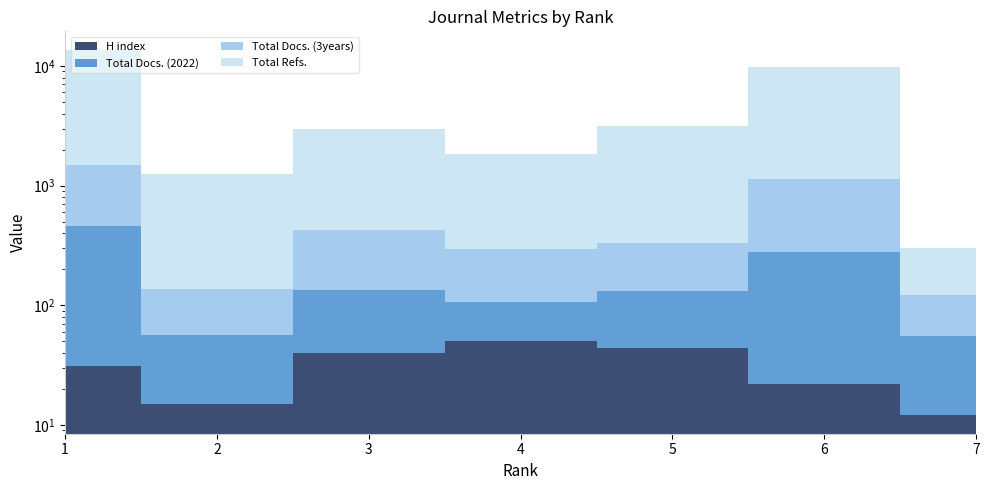

At which category does Total Docs. (2022) reach its first local peak?

3